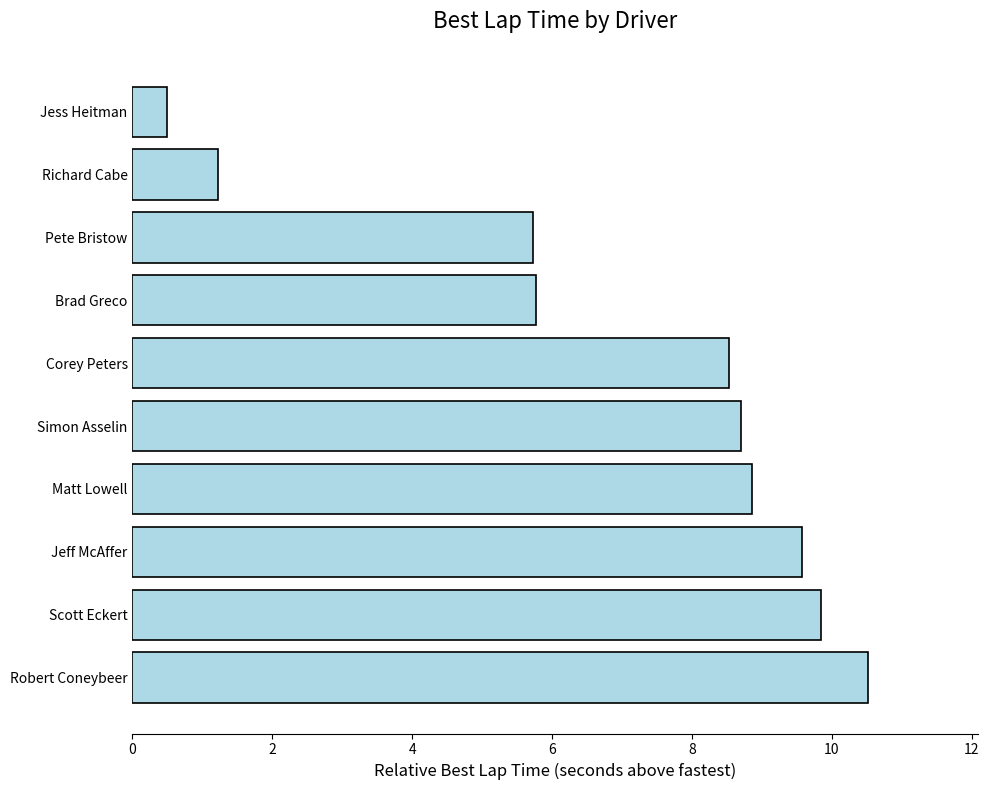

Between Simon Asselin and Brad Greco, which is larger?

Simon Asselin